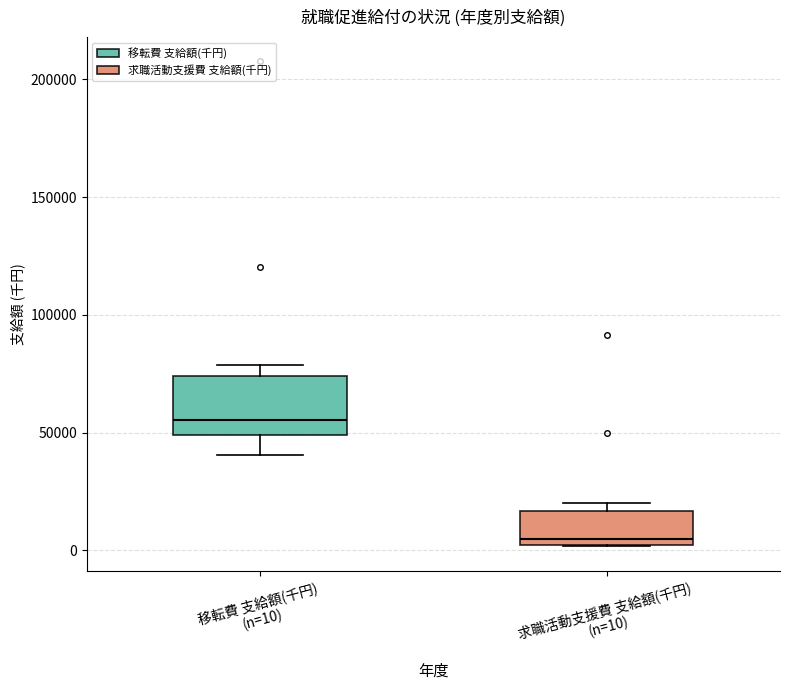

Where does the median line of the box for 求職活動支援費 支給額(千円) (n=10) sit on the y-axis? The values are not printed on the chart, so give them approximately, as read against the axis.

5000